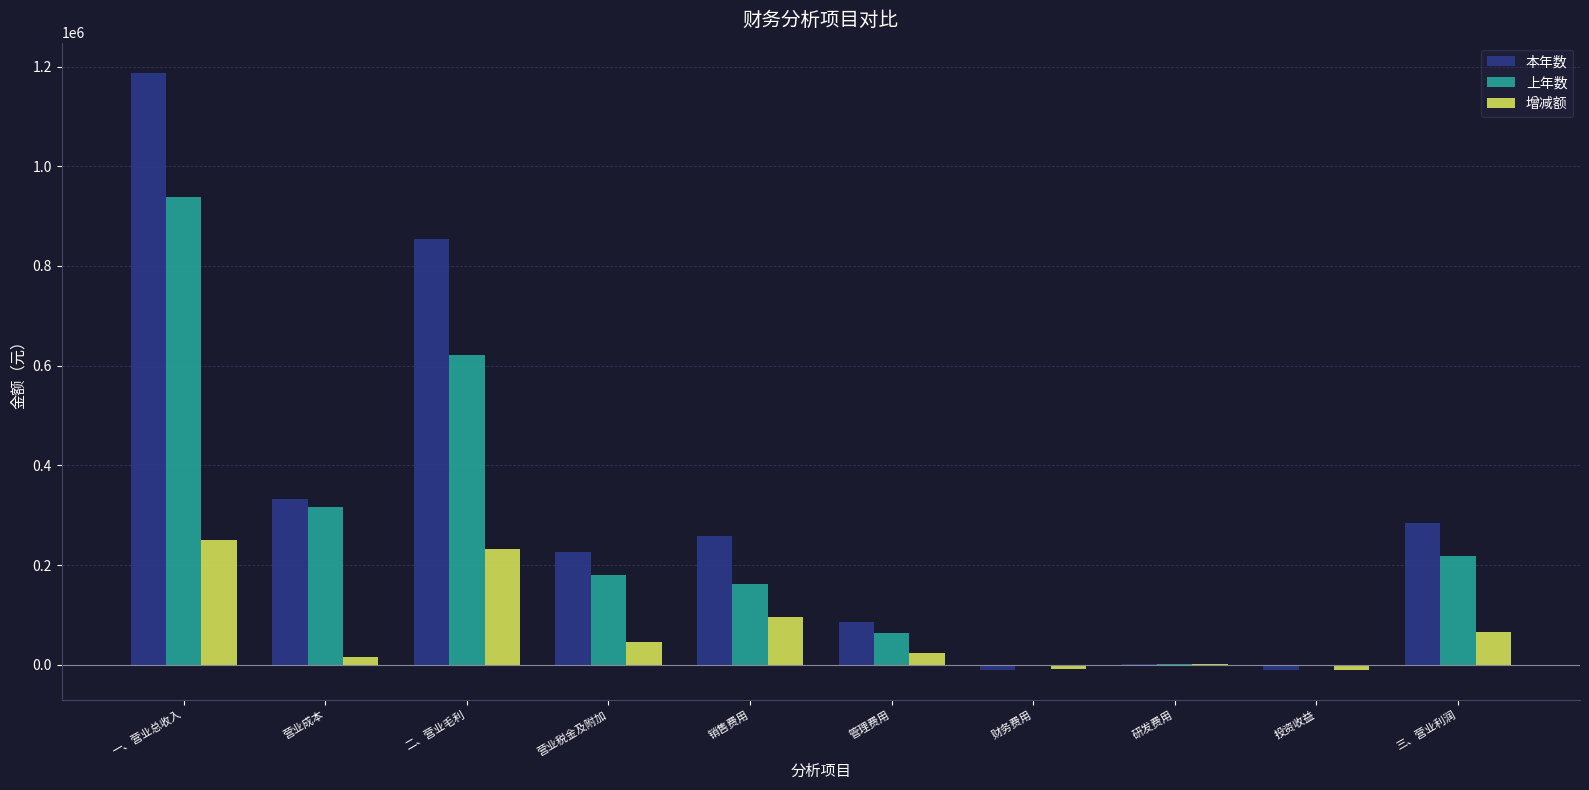

Which series has the largest total across all categories?

本年数